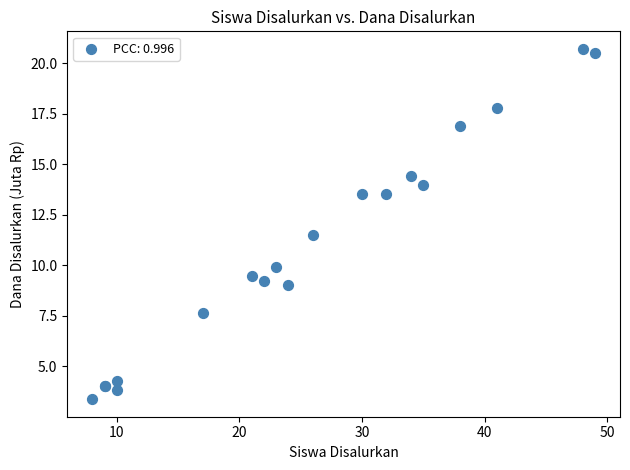

What Y value in the scatter plot is closest to 12?

11.5